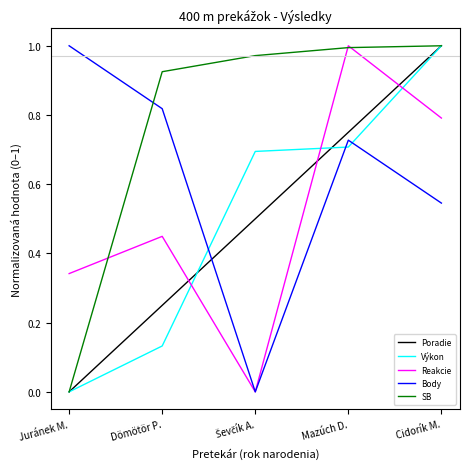

What position from the right is Juránek M.?

5